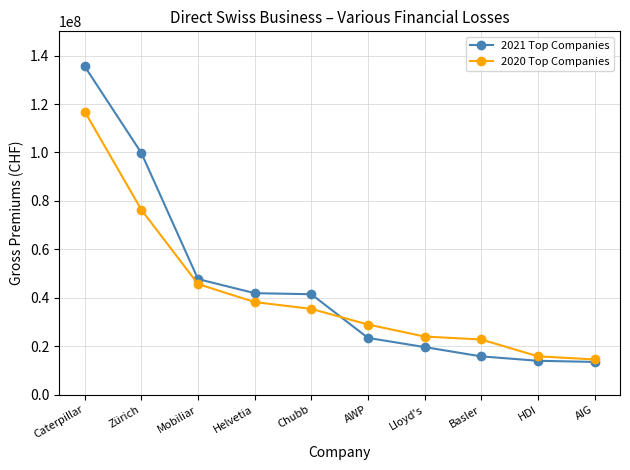

Which series has the largest total across all categories?

2021 Top Companies